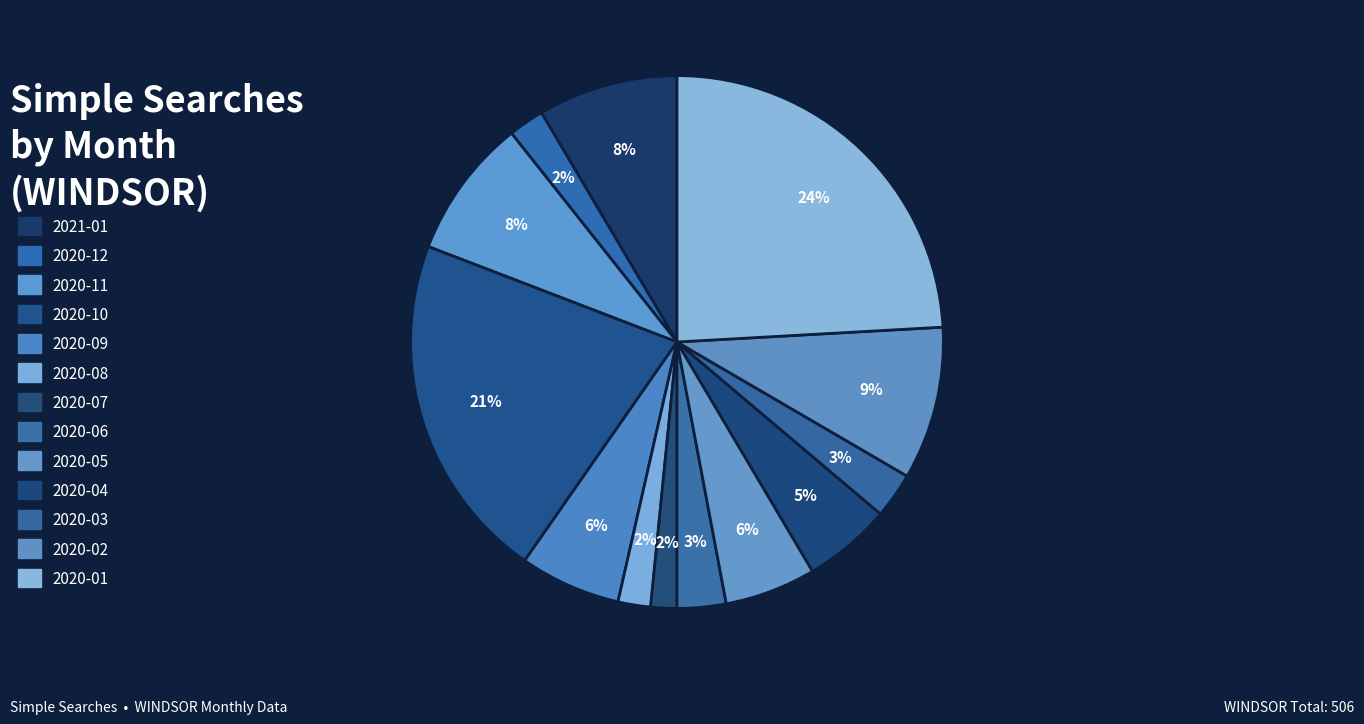

To the nearest percent, what is the average slice percentage?

8%